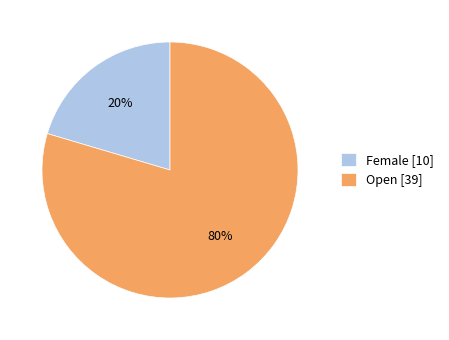

To the nearest percent, what percentage of the pie is Female?

20%